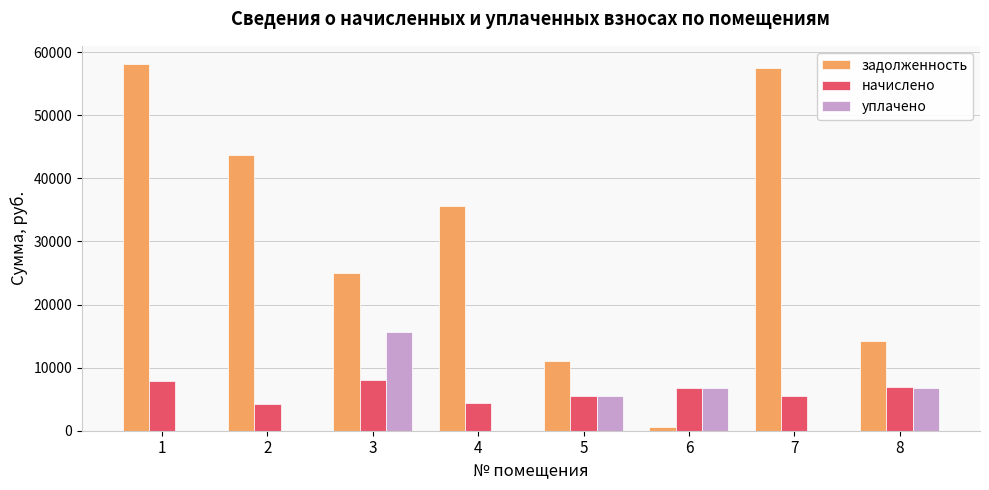

What is the spread (max minus min) of values at 7?

57431.7